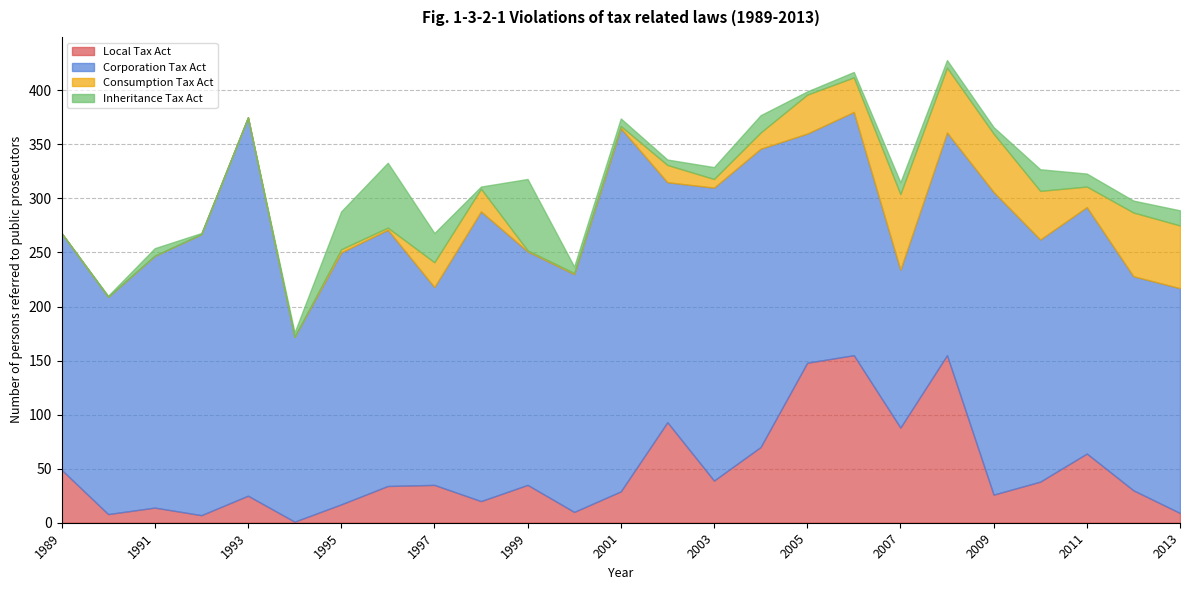

What is the difference between the Local Tax Act values at 2011 and 2005?

84